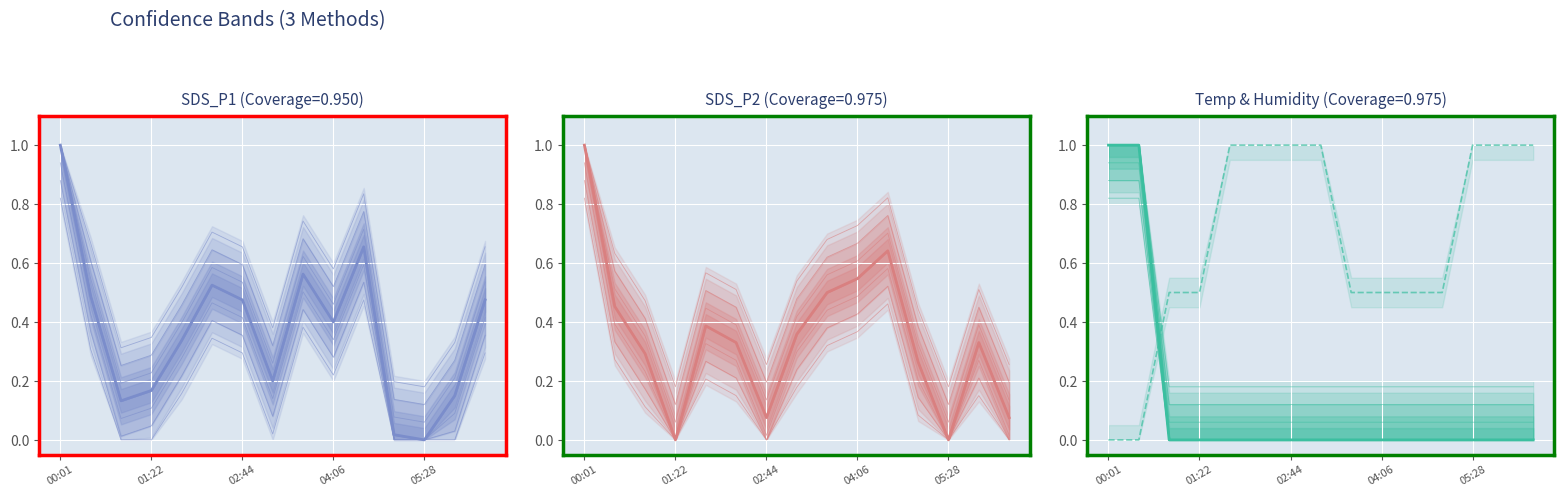

How many positive values are there?

13